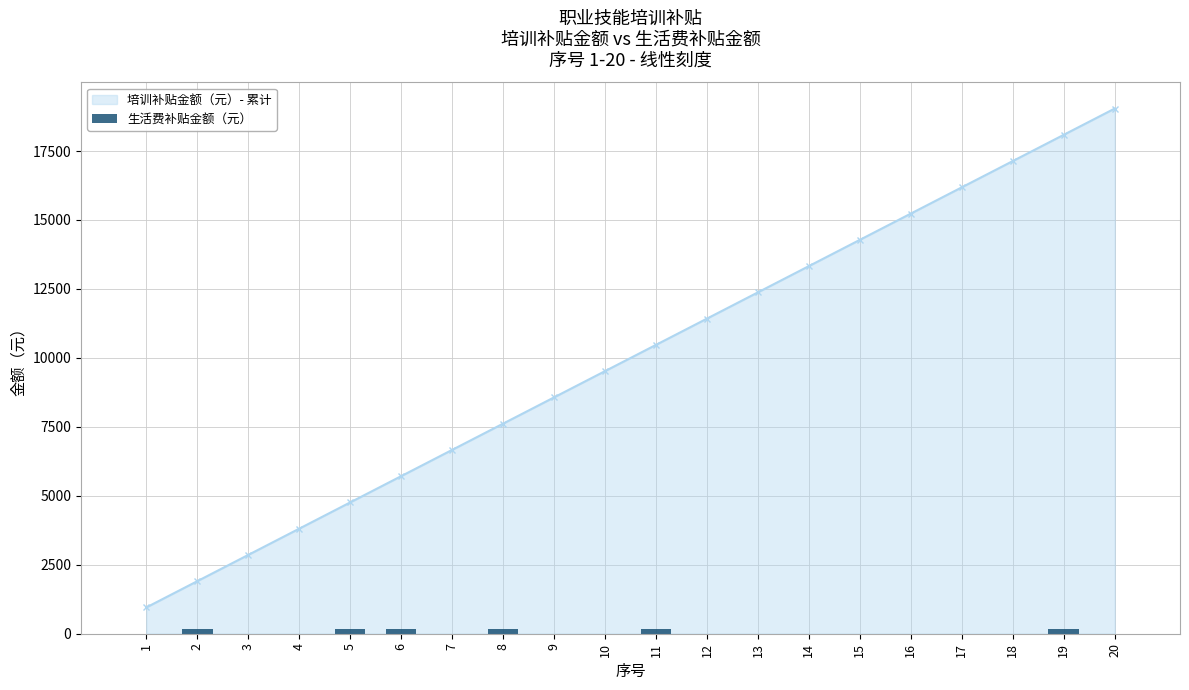

Rank the categories by 培训补贴金额（元）- 累计 value from highest to lowest.

20, 19, 18, 17, 16, 15, 14, 13, 12, 11, 10, 9, 8, 7, 6, 5, 4, 3, 2, 1